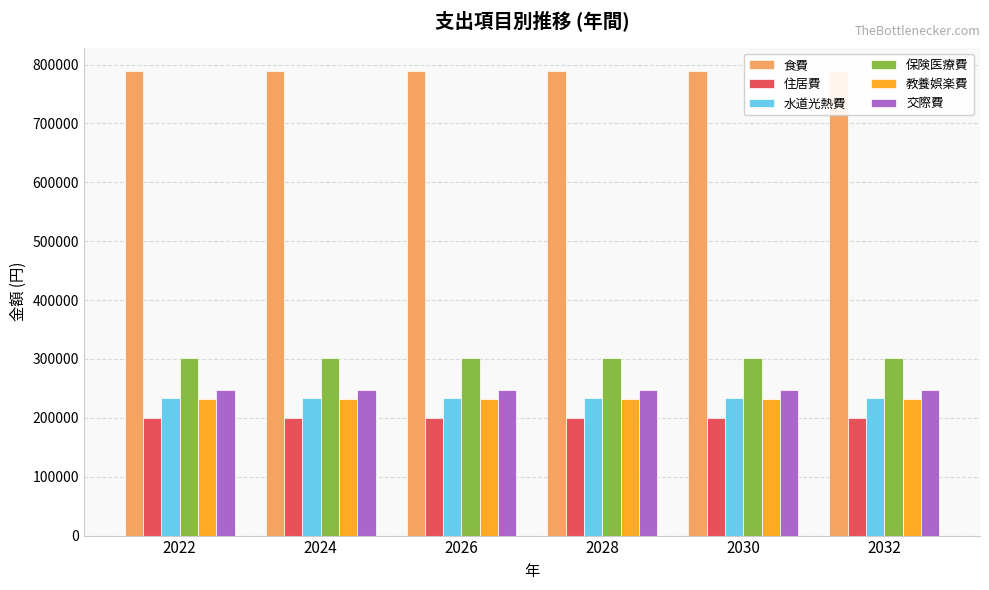

Rank the series by their maximum value, from highest to lowest.

食費, 保険医療費, 交際費, 水道光熱費, 教養娯楽費, 住居費